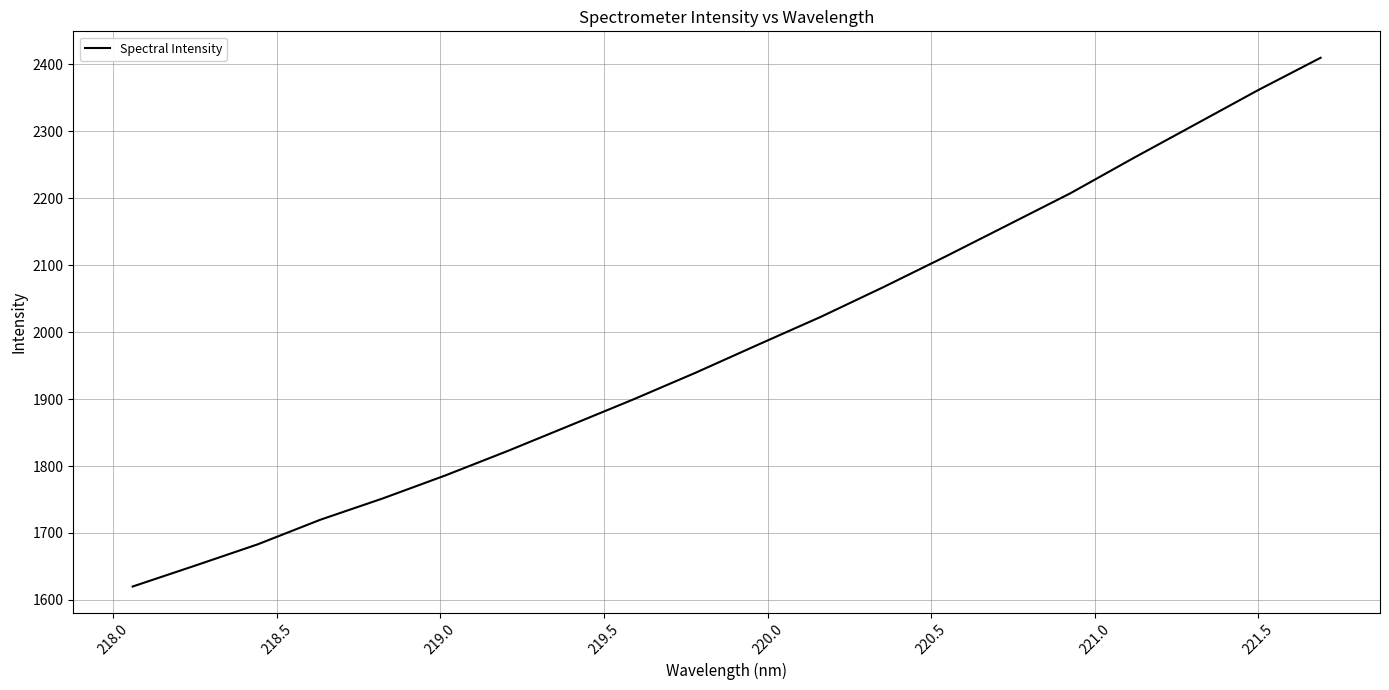

What is the minimum value shown in the chart?

1620.1